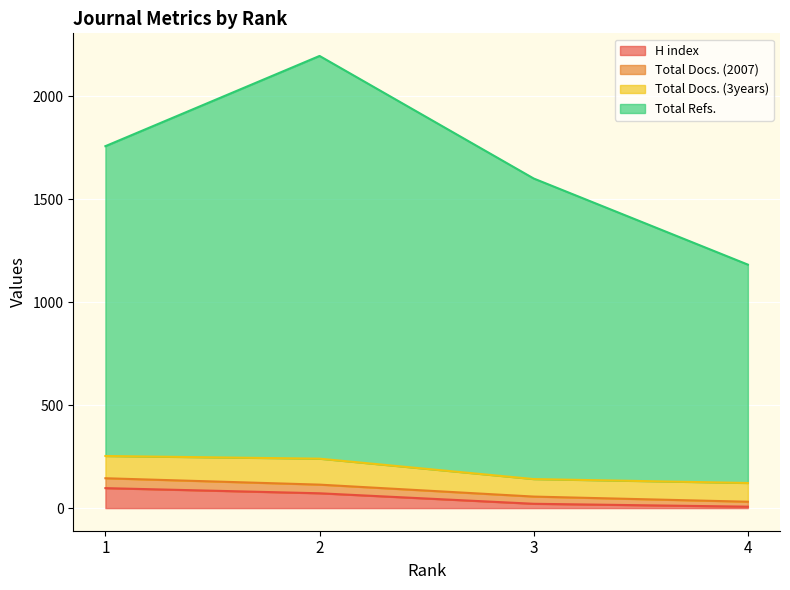

What value does the Total Refs. series have at 2, to the nearest 100?

2200